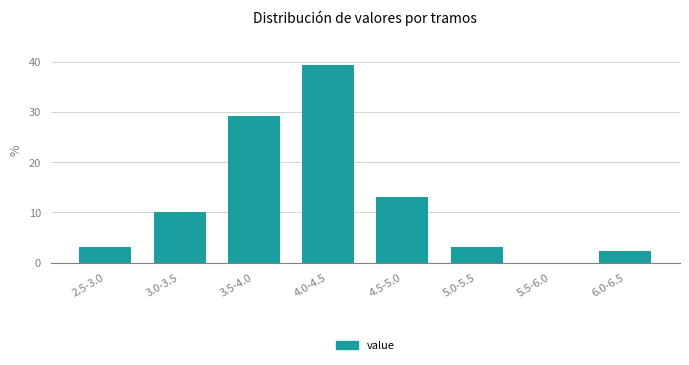

Reading left to right, transcribe all the data shown in this chart.

2.5-3.0=3.1	3.0-3.5=10.0	3.5-4.0=29.2	4.0-4.5=39.2	4.5-5.0=13.1	5.0-5.5=3.1	5.5-6.0=0.0	6.0-6.5=2.3